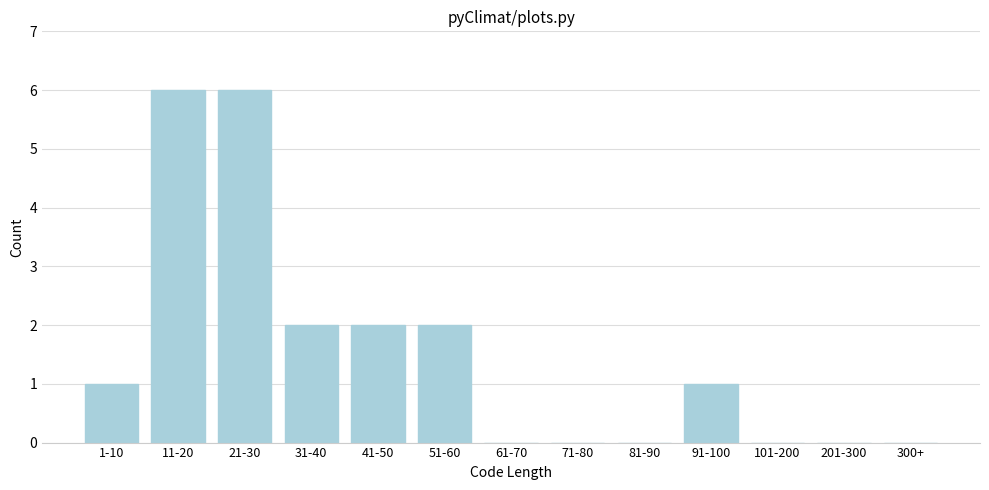

Reading left to right, transcribe all the data shown in this chart.

1-10=1	11-20=6	21-30=6	31-40=2	41-50=2	51-60=2	61-70=0	71-80=0	81-90=0	91-100=1	101-200=0	201-300=0	300+=0